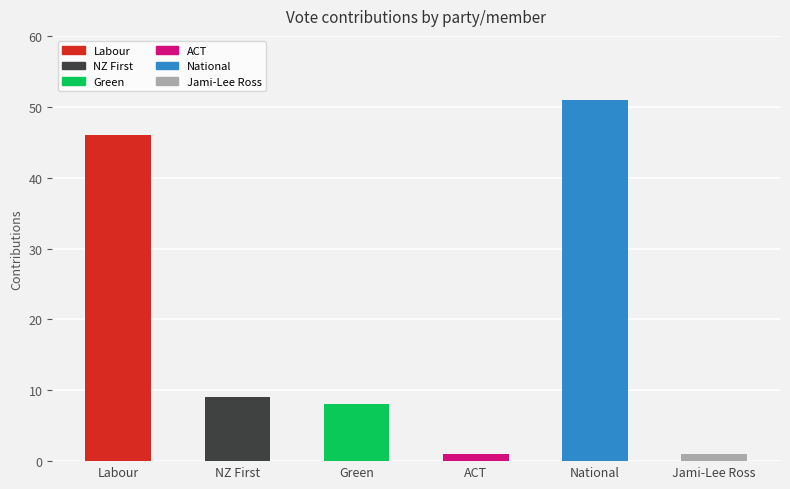

True or false: the data shows 14 at NZ First.

False